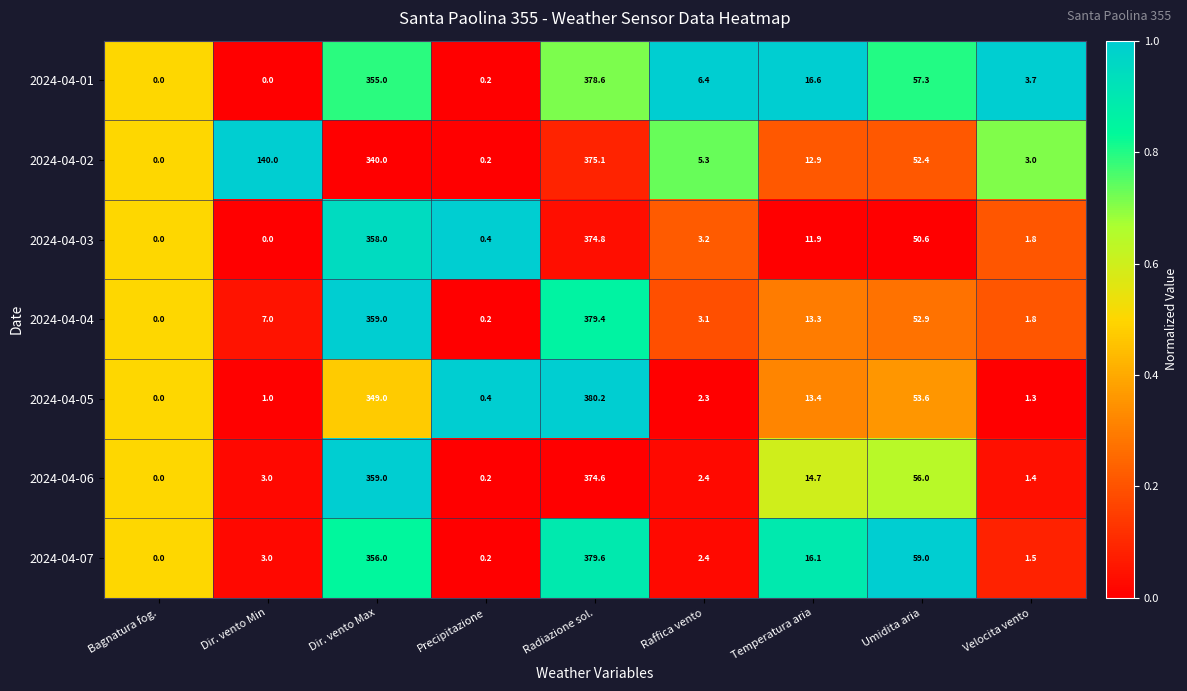

At which category does the chart reach its peak across all series?

Radiazione sol.